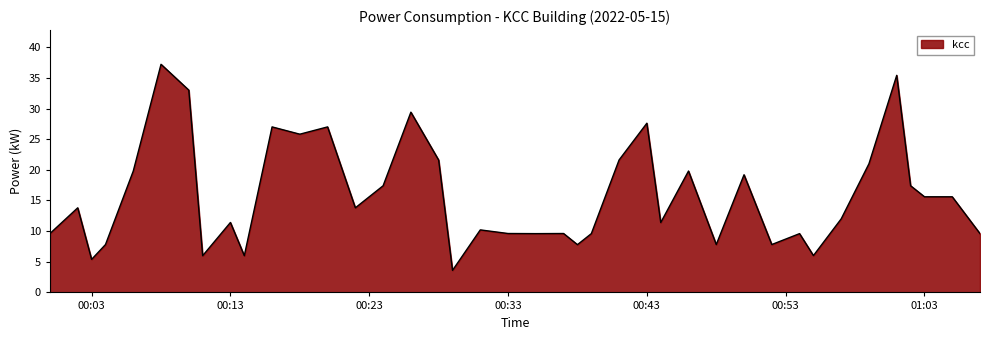

What is the greatest value displayed?

37.2